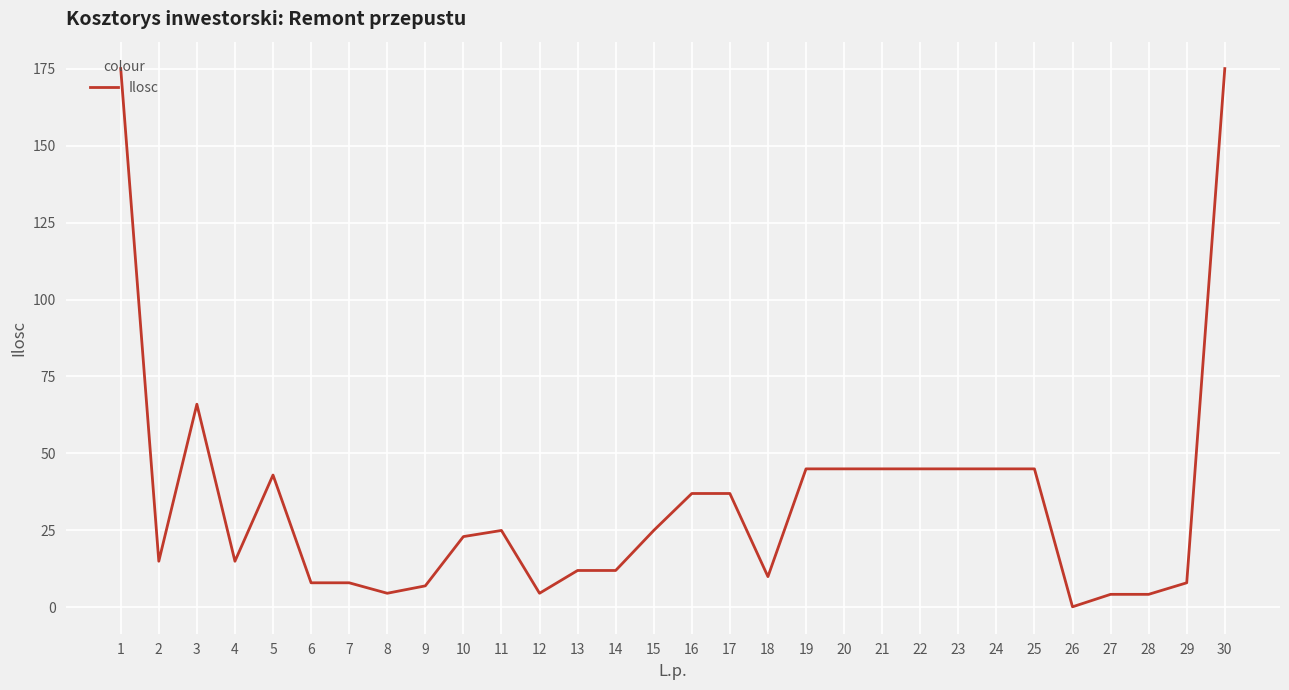

What is the difference between the second highest and minimum values?

174.8